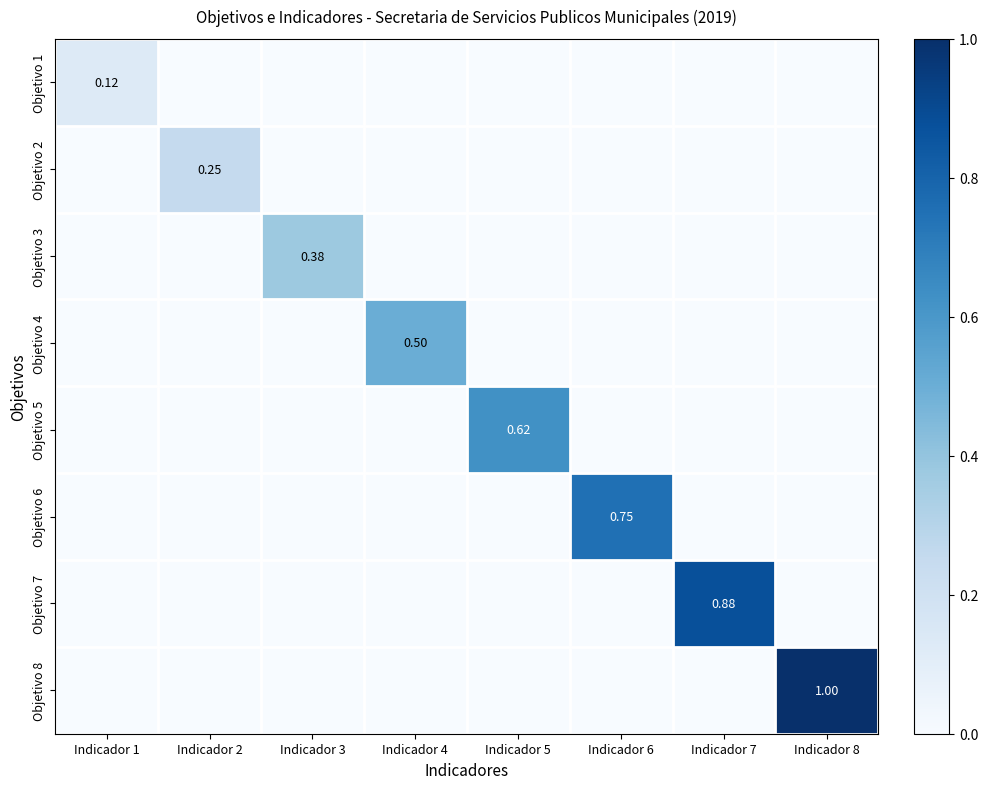

Which label corresponds to the largest value in the chart?

Indicador 8